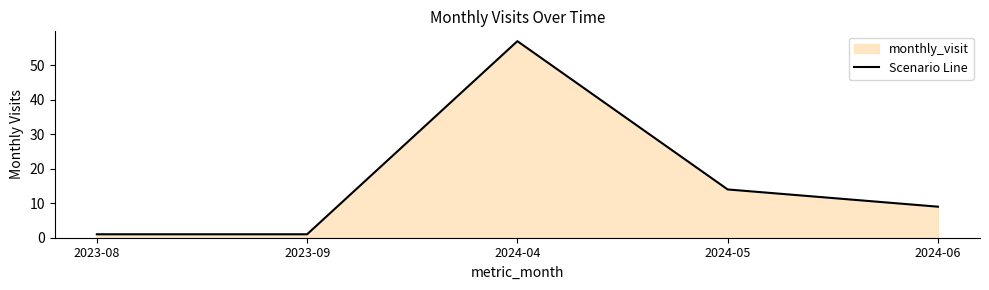

At which label does the data first exceed 9?

2024-04